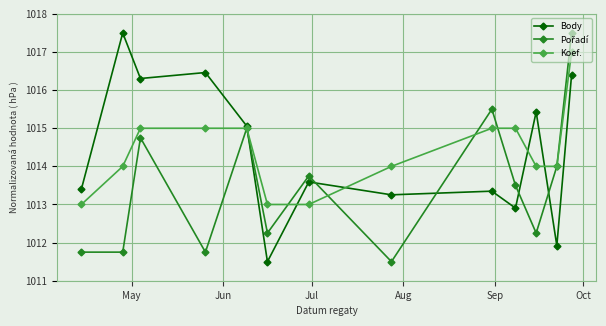

What is the value of the Koef. point at the 9th from the left?

1015.0